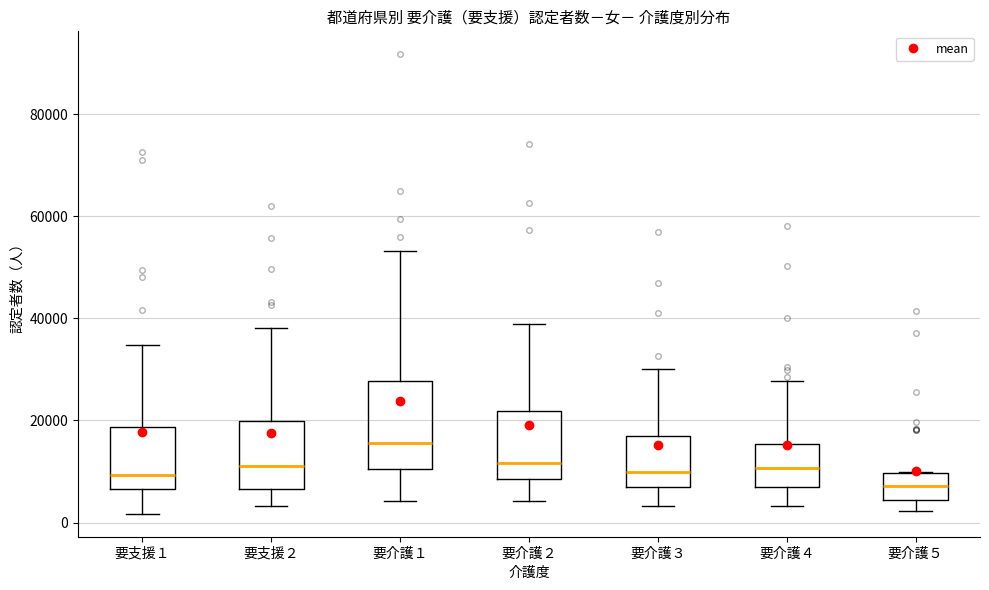

Where does the lower whisker of the box for 要介護４ end on the y-axis? The values are not printed on the chart, so give them approximately, as read against the axis.

4000